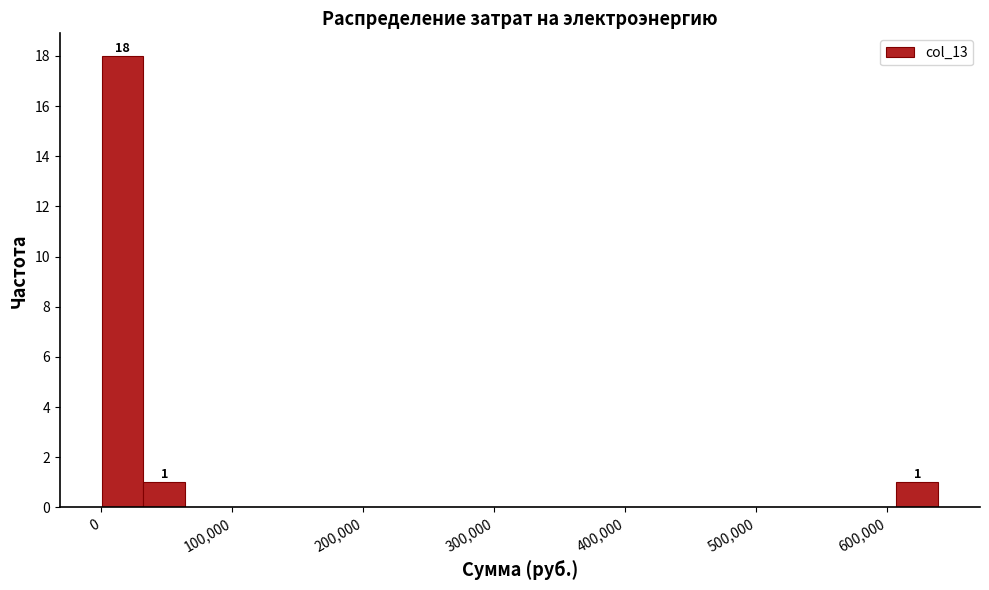

Read against the x-axis, roughly where is the centre of the tallest bar?

20000